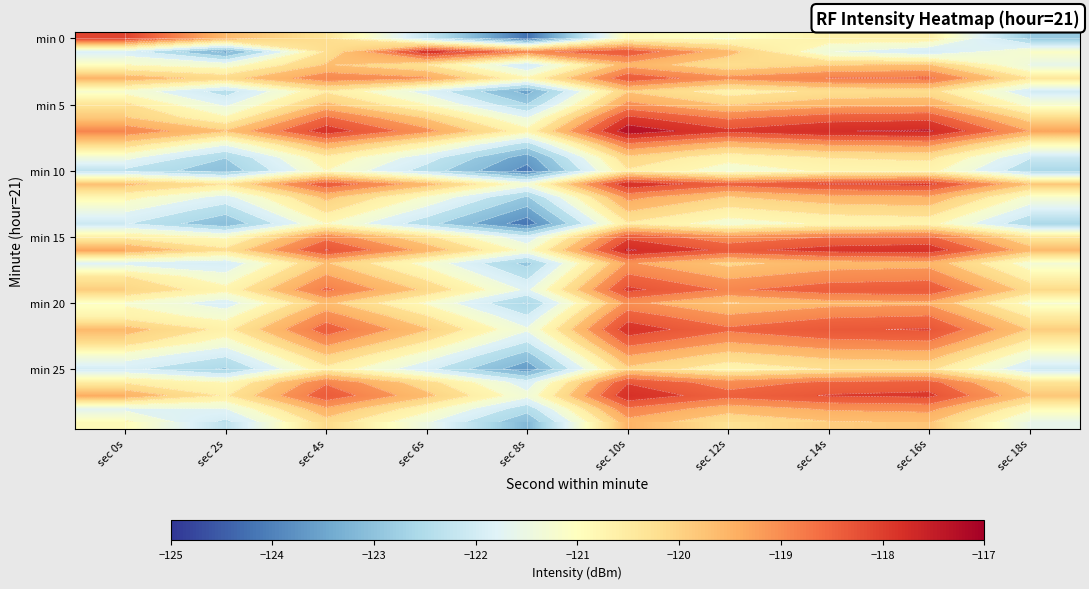

Which category has the lowest value across all series?

sec 8s